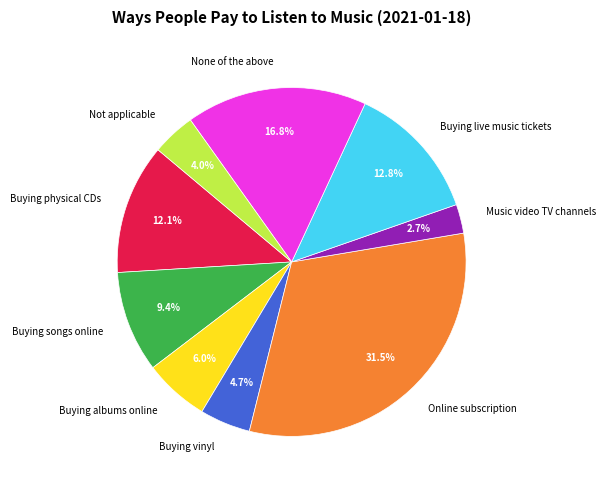

To the nearest percent, what percentage of the pie is Buying vinyl?

5%